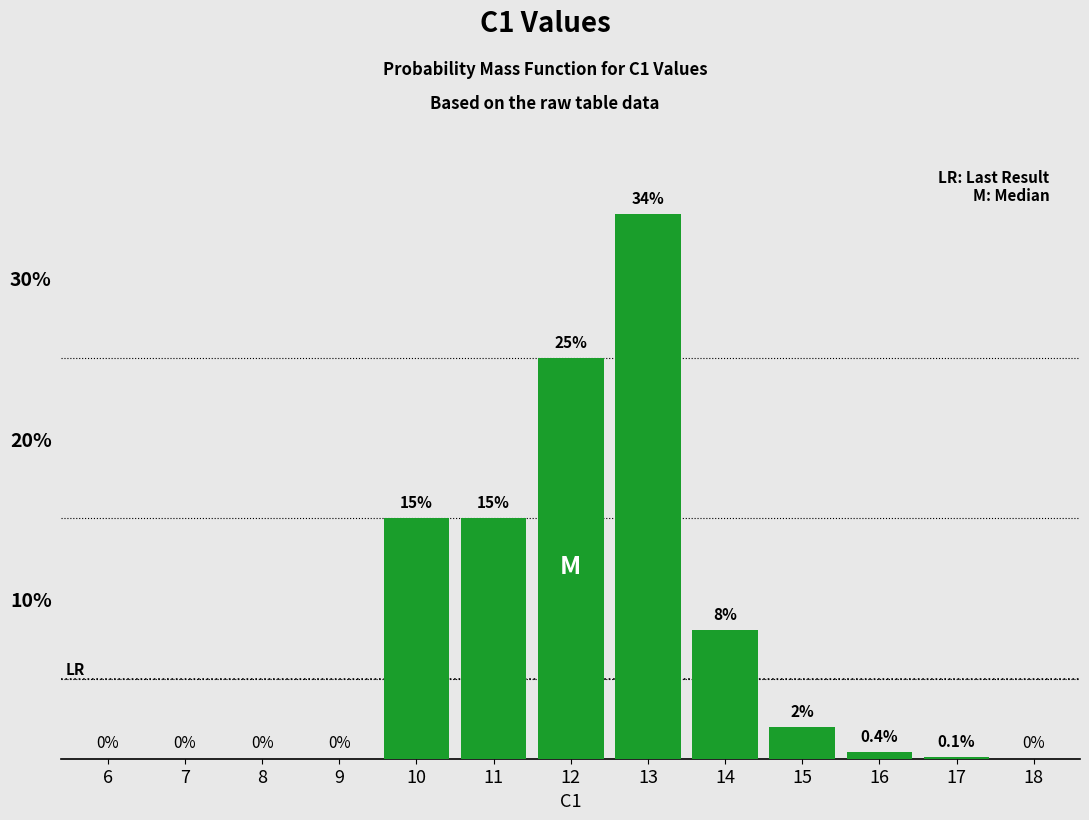

Which label corresponds to the largest value in the chart?

13